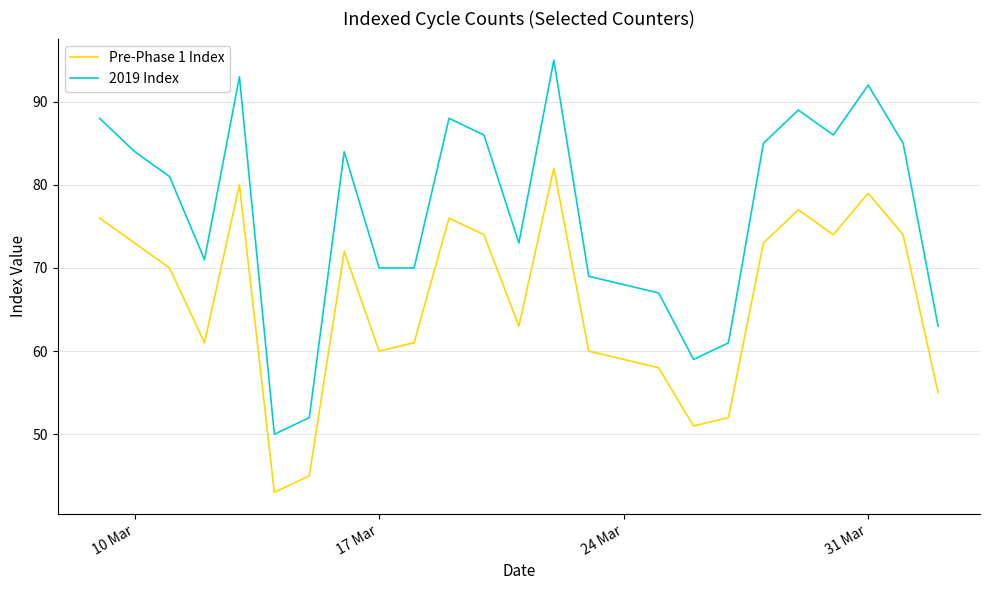

What is the smallest value displayed?

43